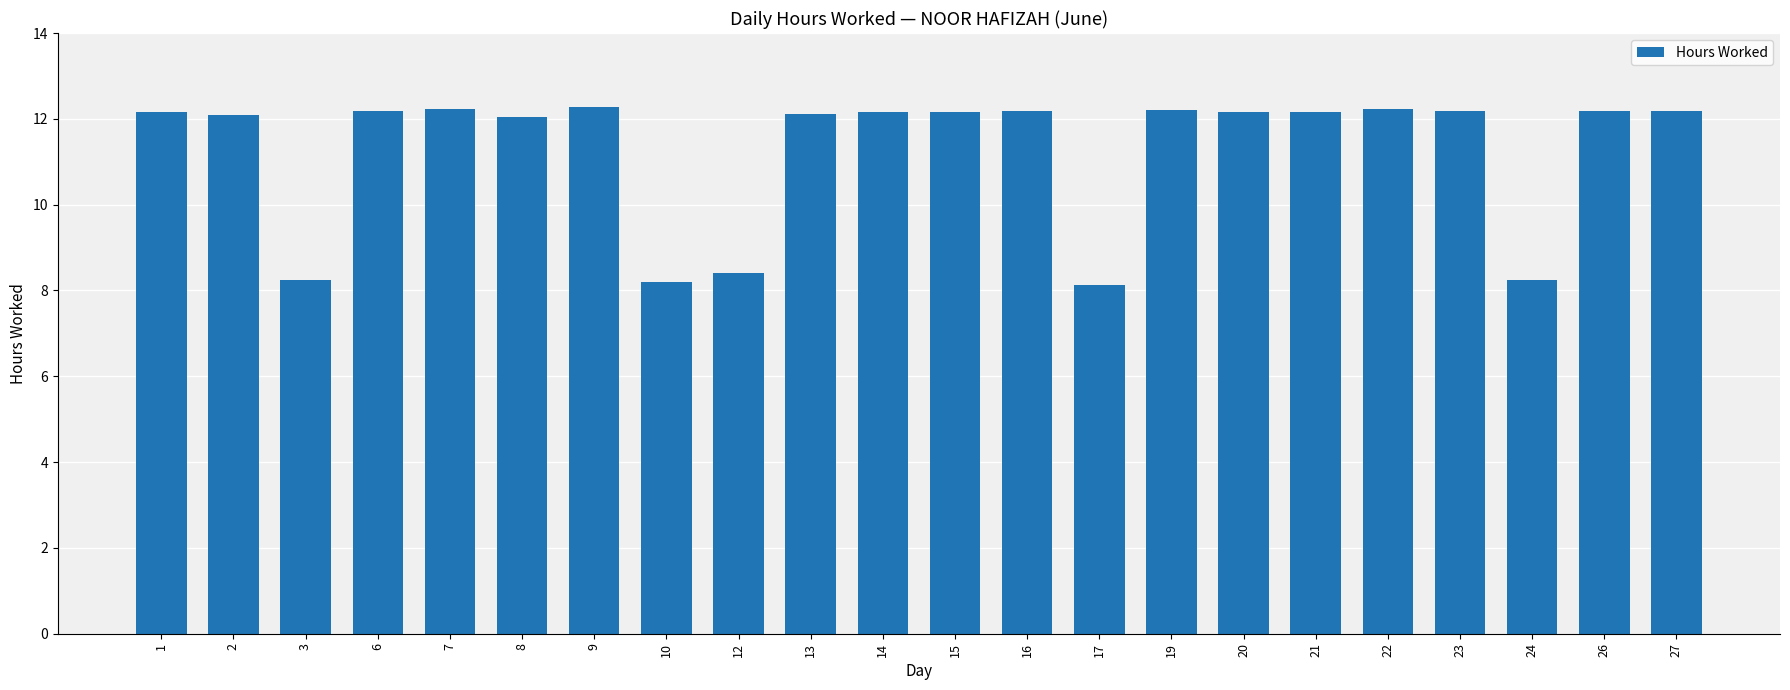

What is the change in value from 10 to 17?

-0.1